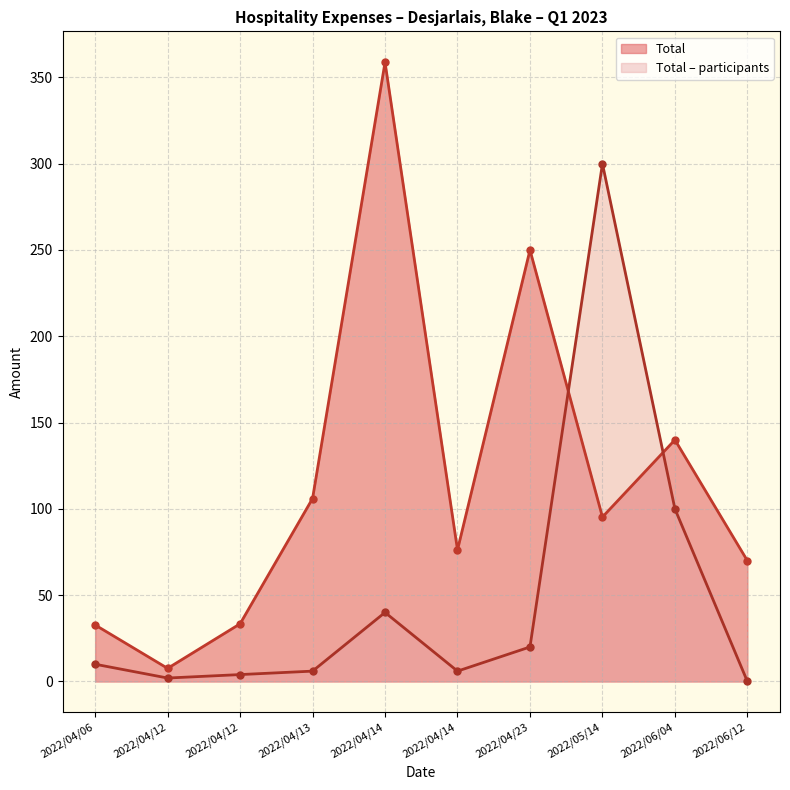

At which label is Total closest to 183?

2022/06/04